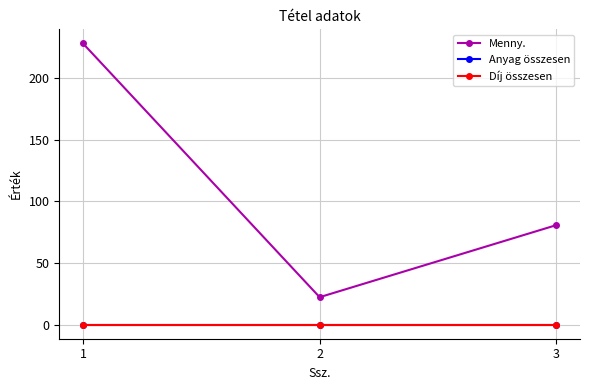

Reading left to right, transcribe all the data shown in this chart.

Menny.: 228.3	22.3	80.8
Anyag összesen: 0.0	0.0	0.0
Díj összesen: 0.0	0.0	0.0